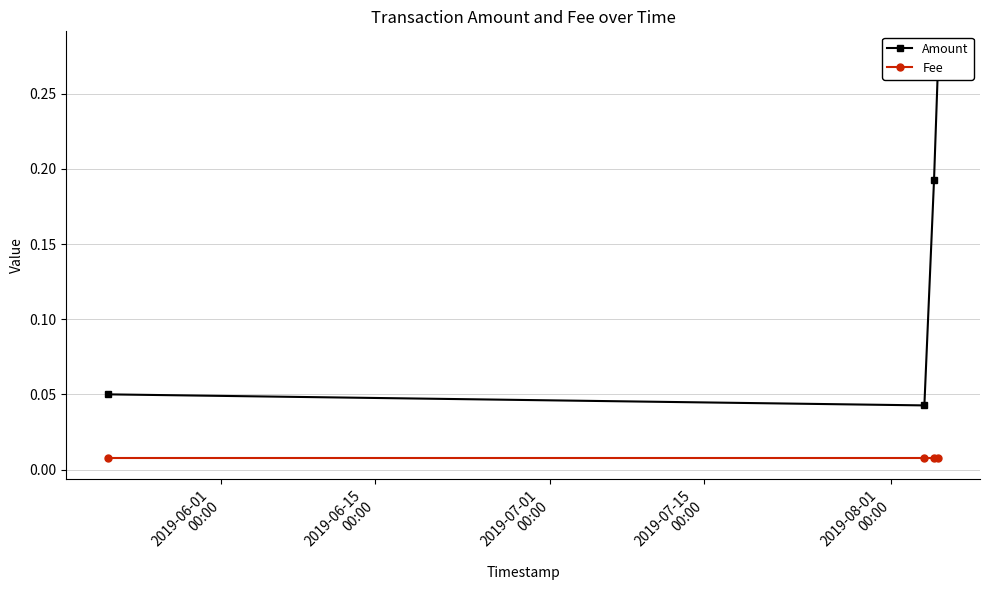

Rank the series by their average value, from highest to lowest.

Amount, Fee